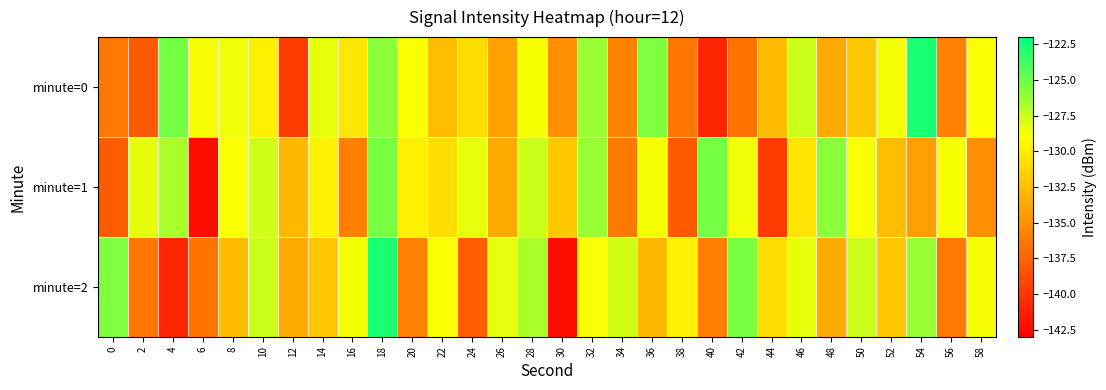

How many series are shown in this chart?

3